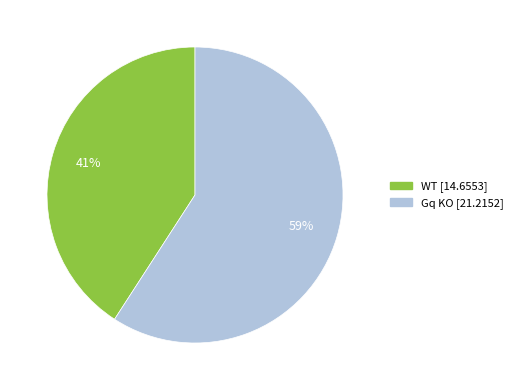

Is there a majority slice in this chart?

Yes